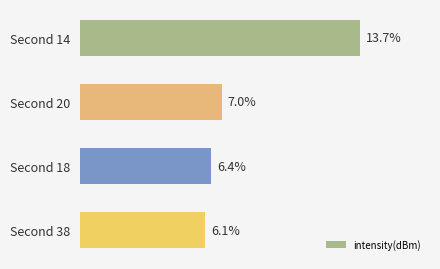

Rank the categories by value from highest to lowest.

Second 14, Second 20, Second 18, Second 38